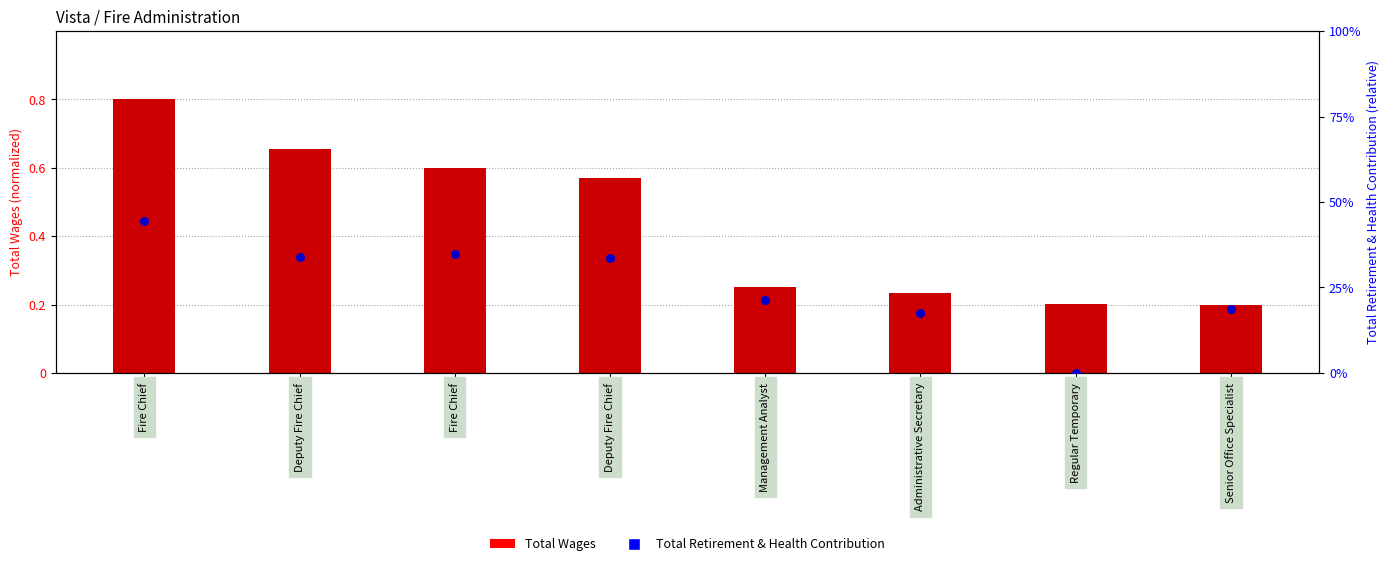

Which series has the widest spread of Y values?

Total Retirement & Health Contribution